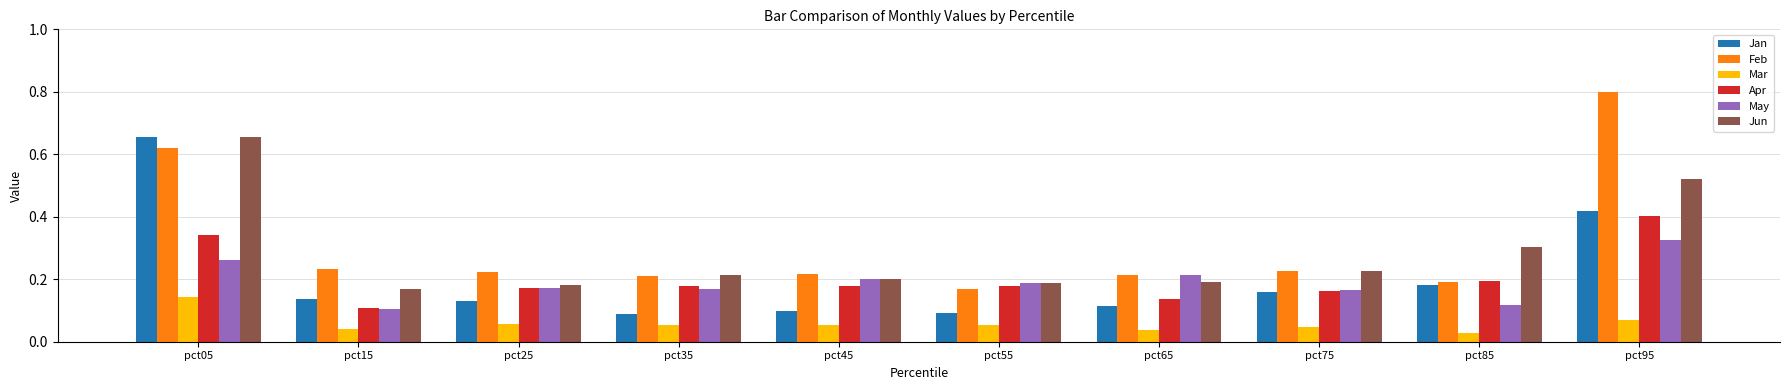

Which series has the largest total across all categories?

Feb